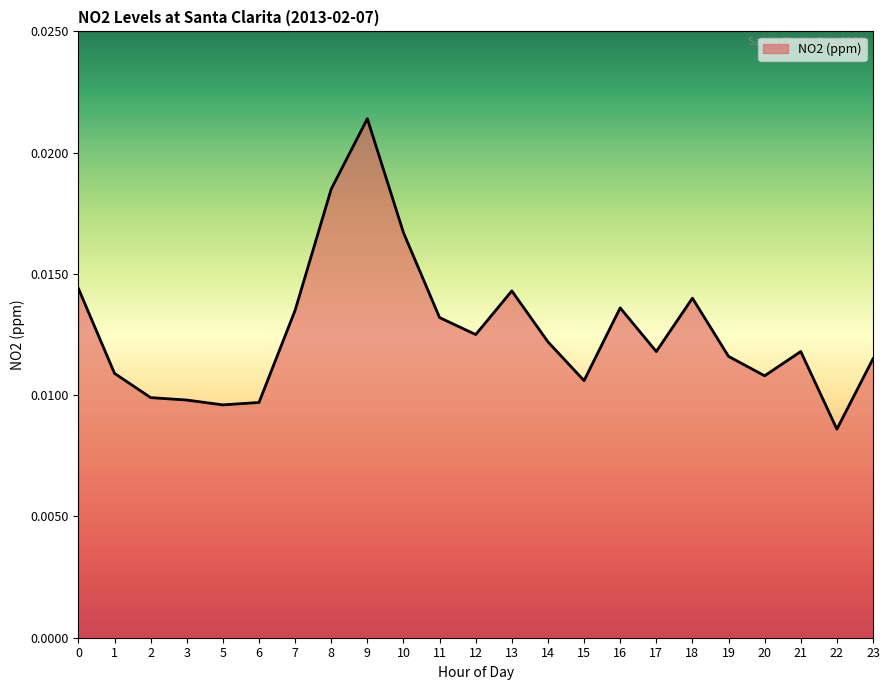

How many categories are shown in the chart?

23